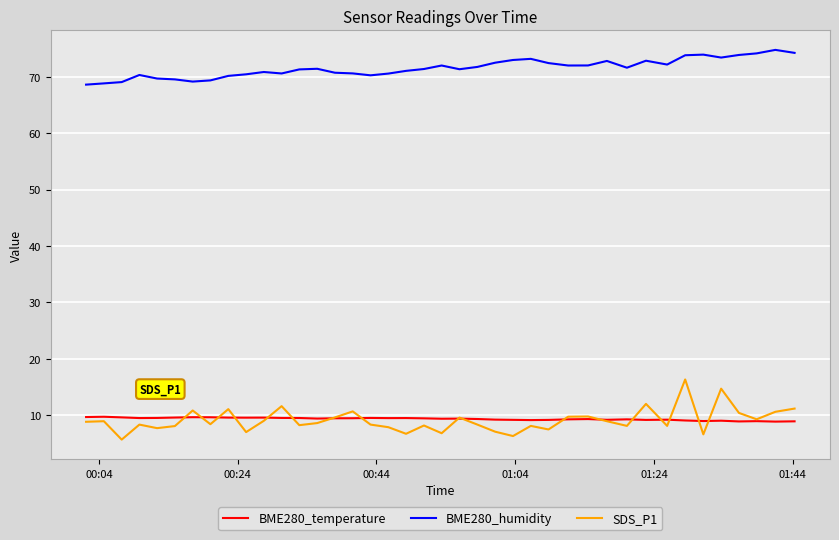

Which series has the largest range (max minus min)?

SDS_P1